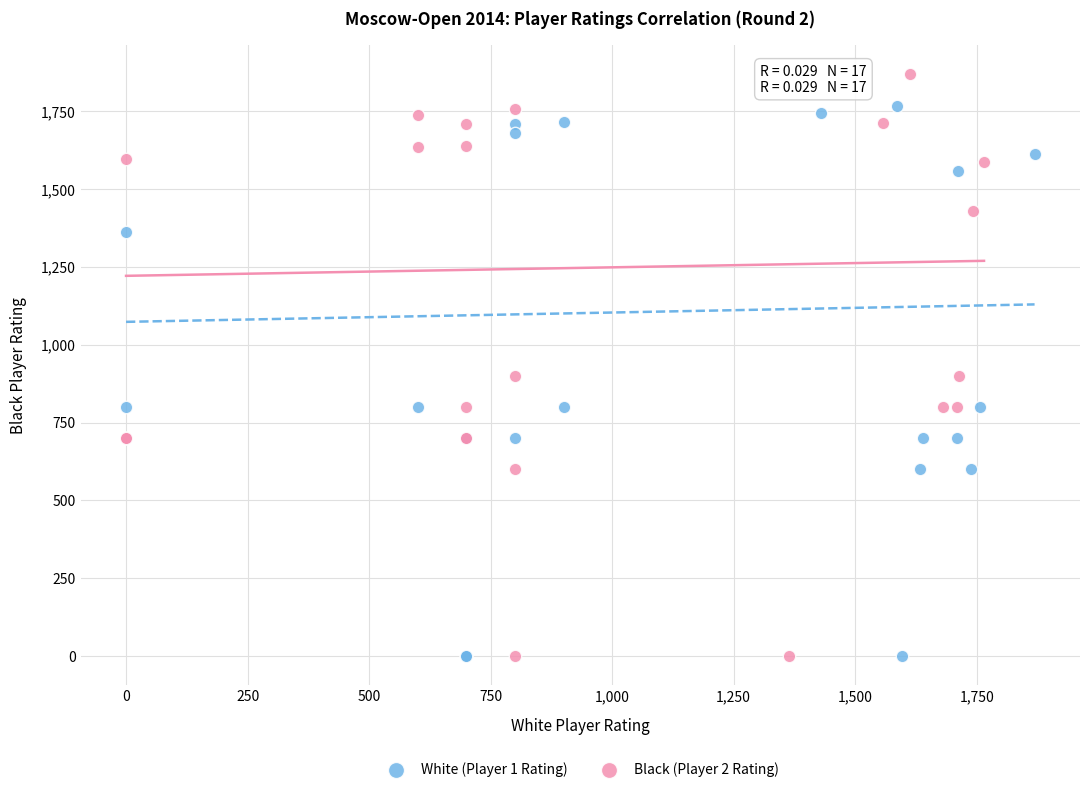

Which series contains the highest Y value?

Black (Player 2 Rating)